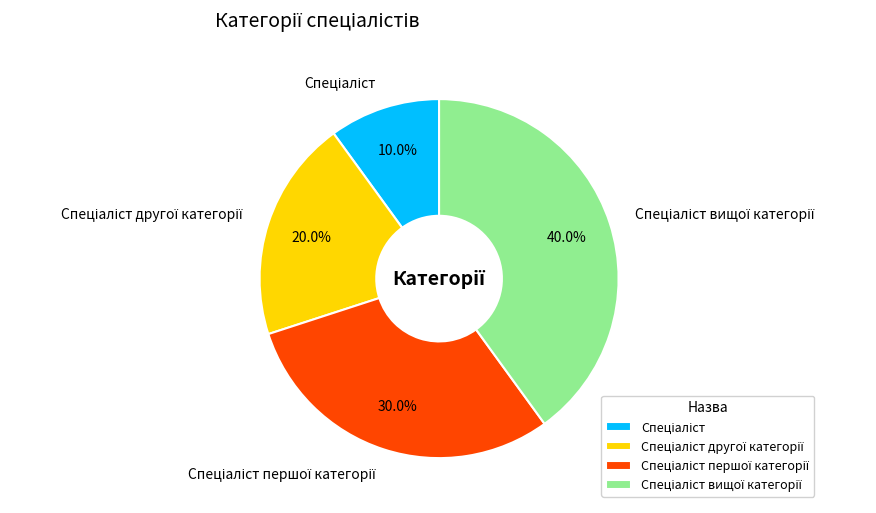

Does any single category account for the majority?

No